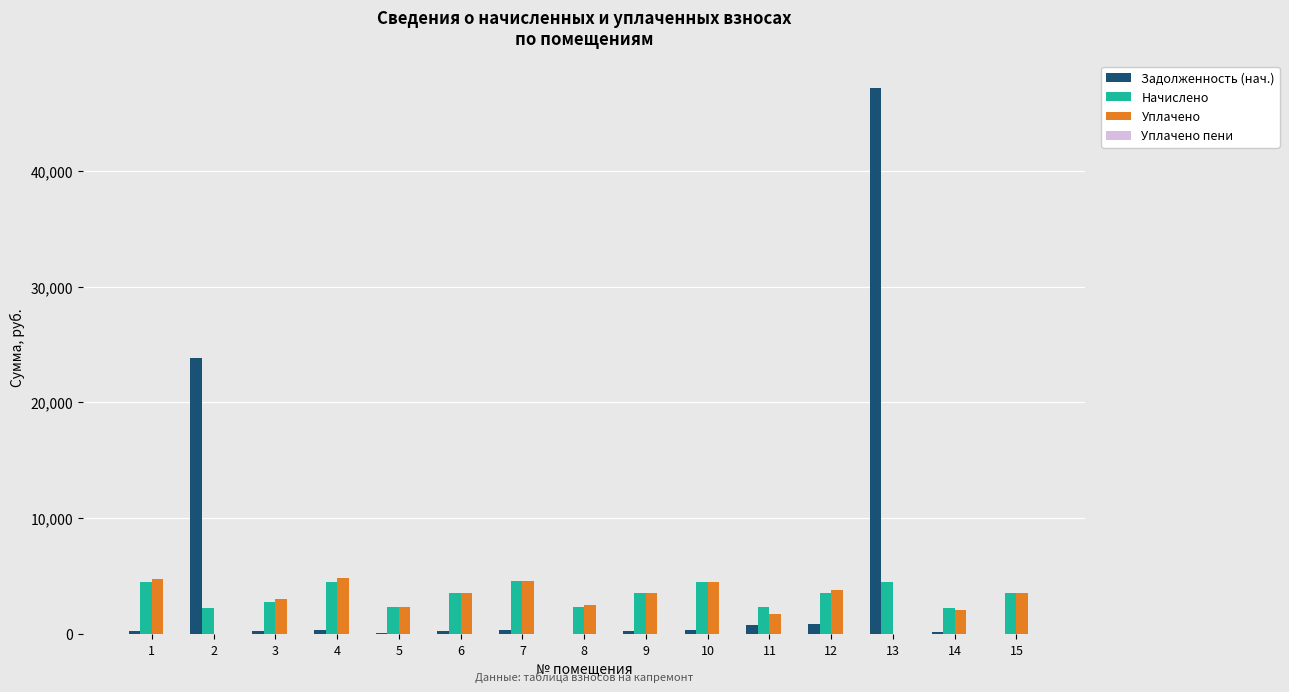

Which series has the largest total across all categories?

Задолженность (нач.)